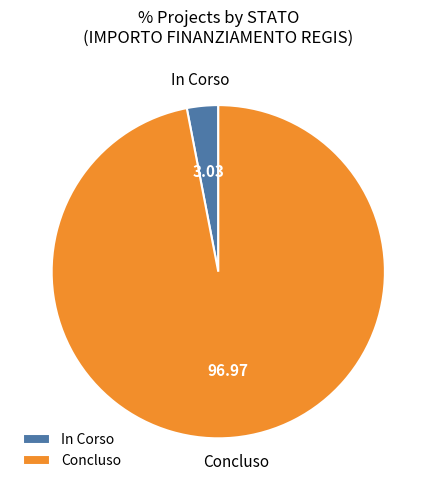

Is there a majority slice in this chart?

Yes